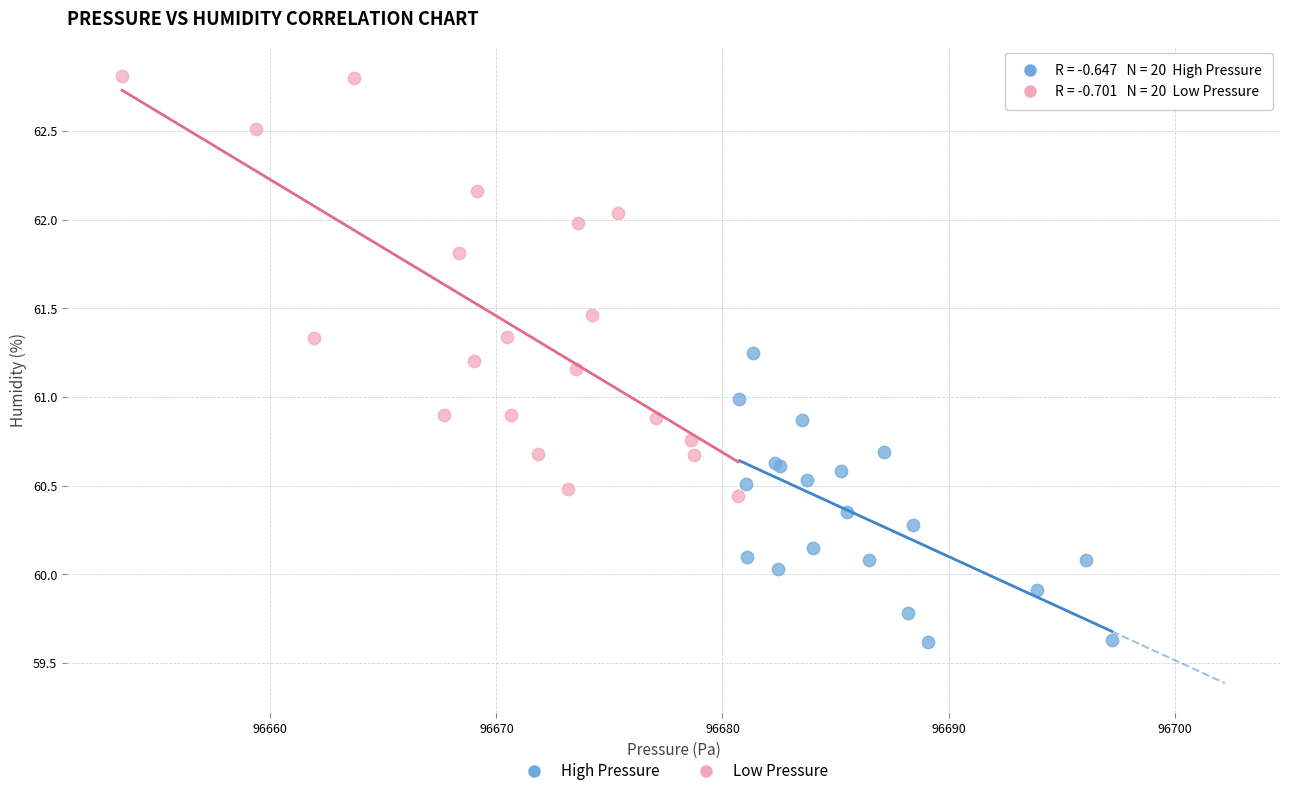

Which series has the largest Y range (max minus min)?

Low Pressure